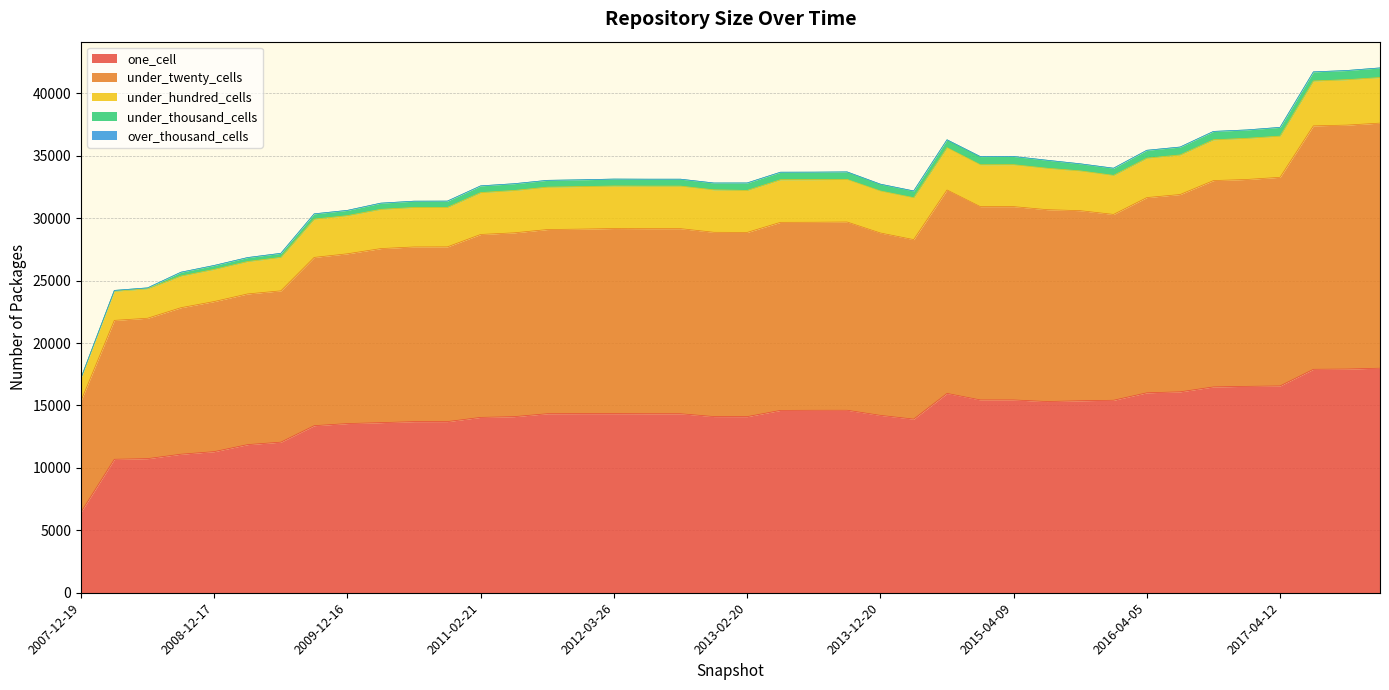

Rank the categories by under_hundred_cells value from lowest to highest.

2007-12-19, 2008-04-01, 2008-06-27, 2008-10-10, 2008-12-17, 2009-04-06, 2009-06-17, 2009-12-16, 2009-09-25, 2016-01-04, 2010-04-01, 2016-04-05, 2010-07-26, 2010-11-17, 2016-07-04, 2015-10-01, 2016-10-07, 2016-12-27, 2017-04-12, 2015-07-03, 2011-02-21, 2015-01-19, 2014-03-28, 2015-04-09, 2013-02-20, 2013-12-20, 2014-09-08, 2011-06-10, 2011-09-05, 2012-12-11, 2012-01-18, 2012-03-26, 2012-07-13, 2012-10-31, 2013-07-09, 2013-05-21, 2013-09-10, 2017-07-24, 2017-10-12, 2017-12-22